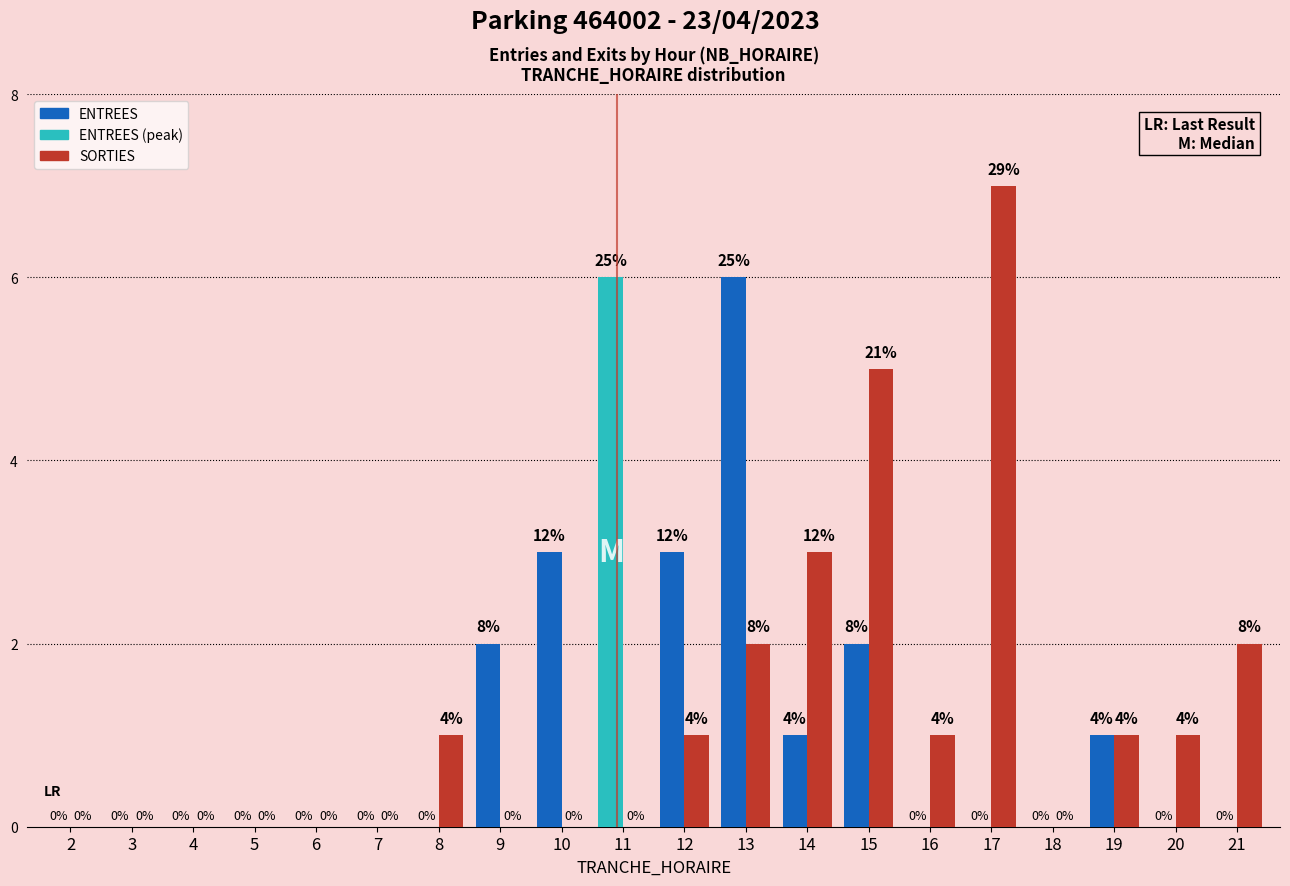

Reading left to right, extract all data points from this chart.

ENTREES: 0	0	0	0	0	0	0	2	3	6	3	6	1	2	0	0	0	1	0	0
SORTIES: 0	0	0	0	0	0	1	0	0	0	1	2	3	5	1	7	0	1	1	2